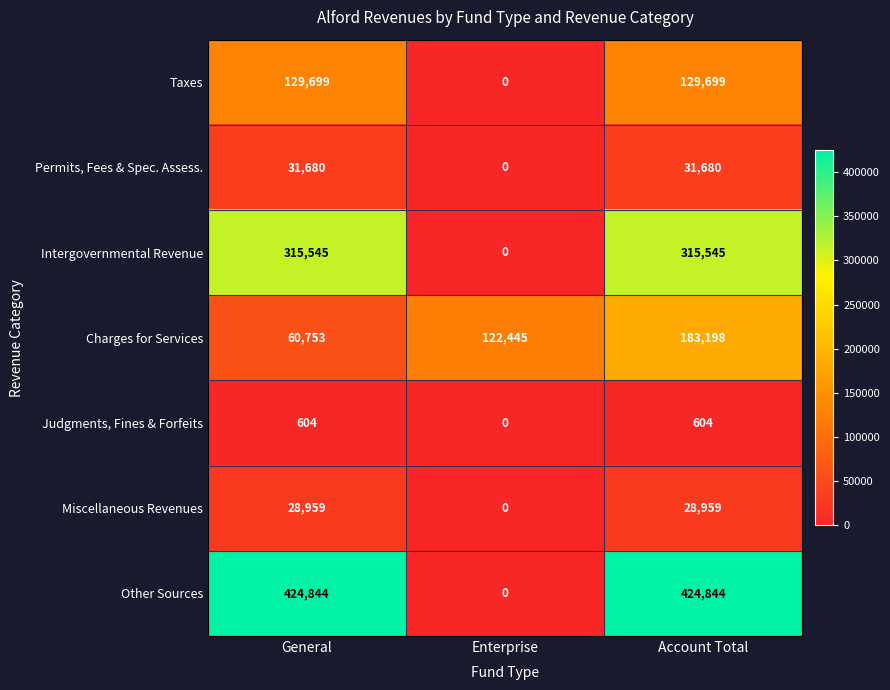

Reading right to left, transcribe all the data shown in this chart.

Taxes: 129699	0	129699
Permits, Fees & Spec. Assess.: 31680	0	31680
Intergovernmental Revenue: 315545	0	315545
Charges for Services: 183198	122445	60753
Judgments, Fines & Forfeits: 604	0	604
Miscellaneous Revenues: 28959	0	28959
Other Sources: 424844	0	424844